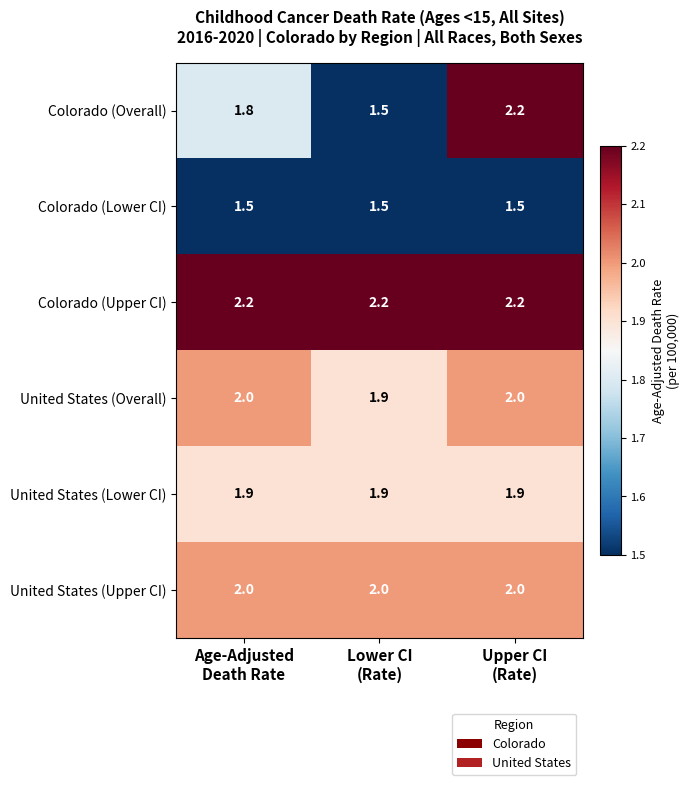

Which series has the largest range (max minus min)?

Colorado (Overall)